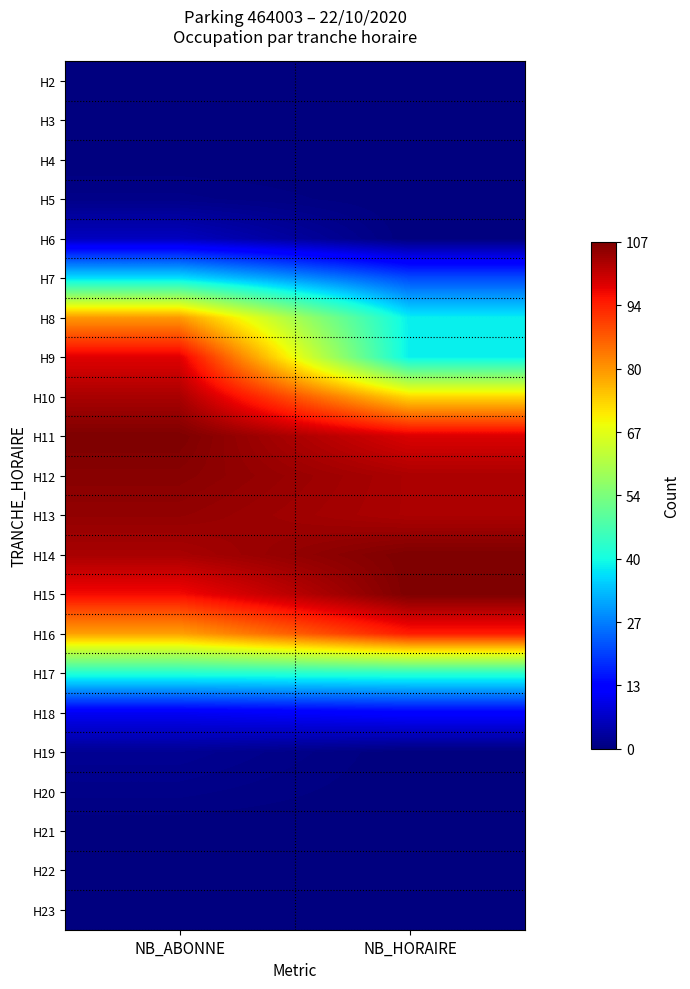

List the series in order of their peak value, highest first.

H11, H14, H15, H12, H13, H10, H9, H16, H8, H17, H7, H18, H6, H19, H5, H20, H2, H3, H4, H21, H22, H23